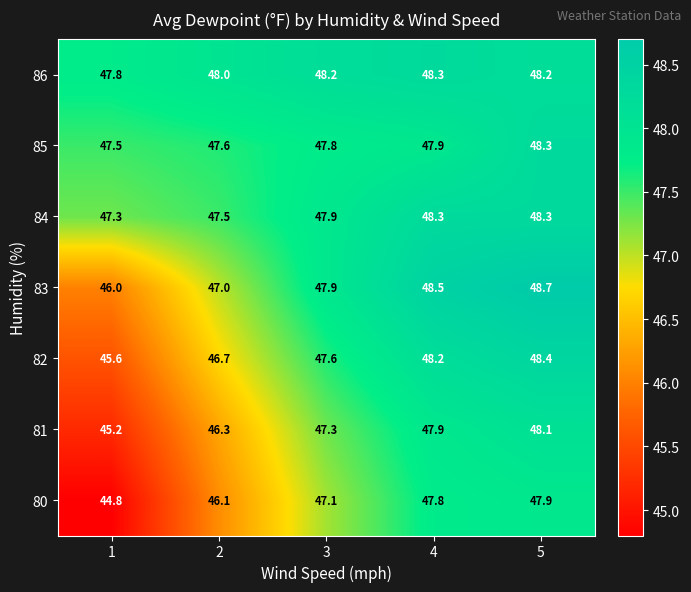

What is the sum of all 84 values?

239.3